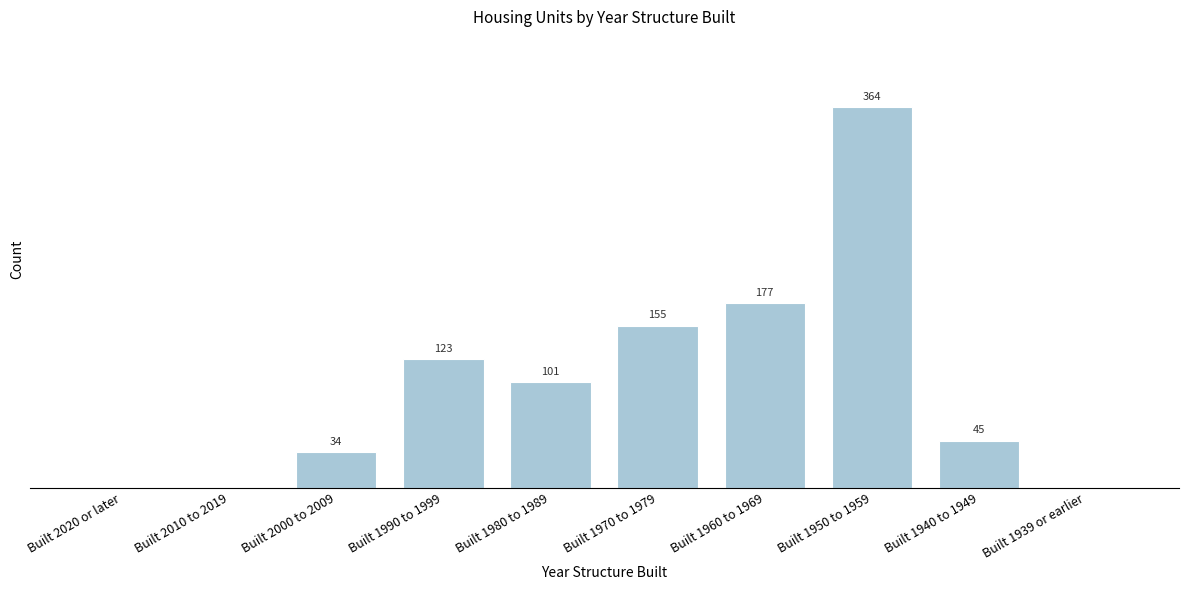

Which label corresponds to the largest value in the chart?

Built 1950 to 1959